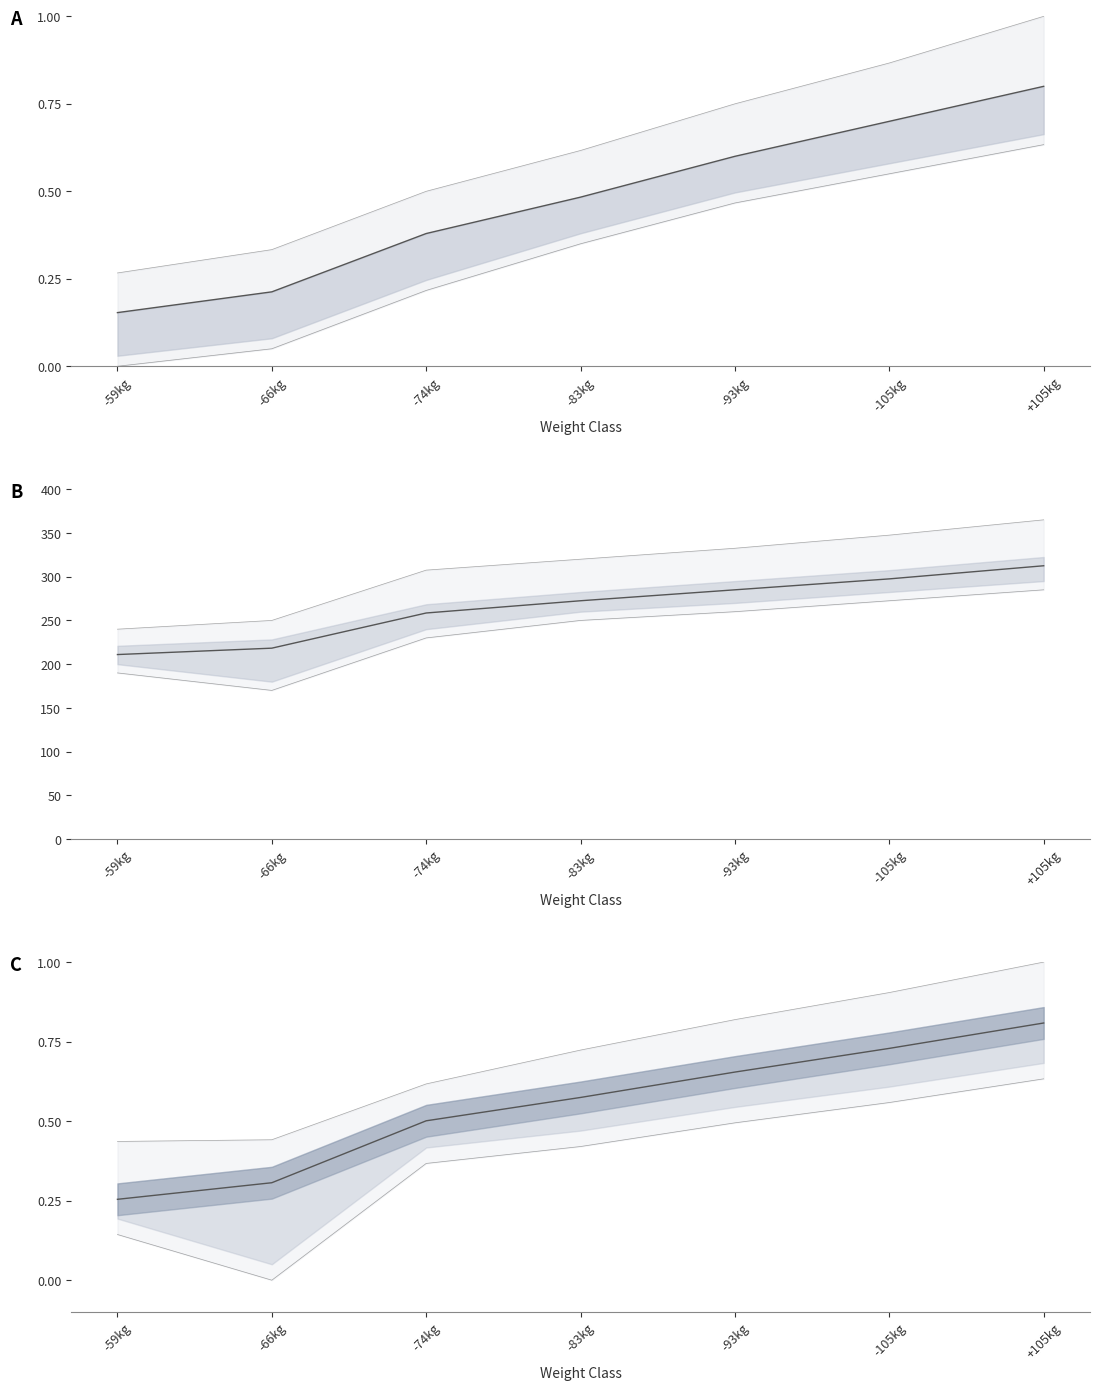

Read the DL mean value at -105kg.

297.5